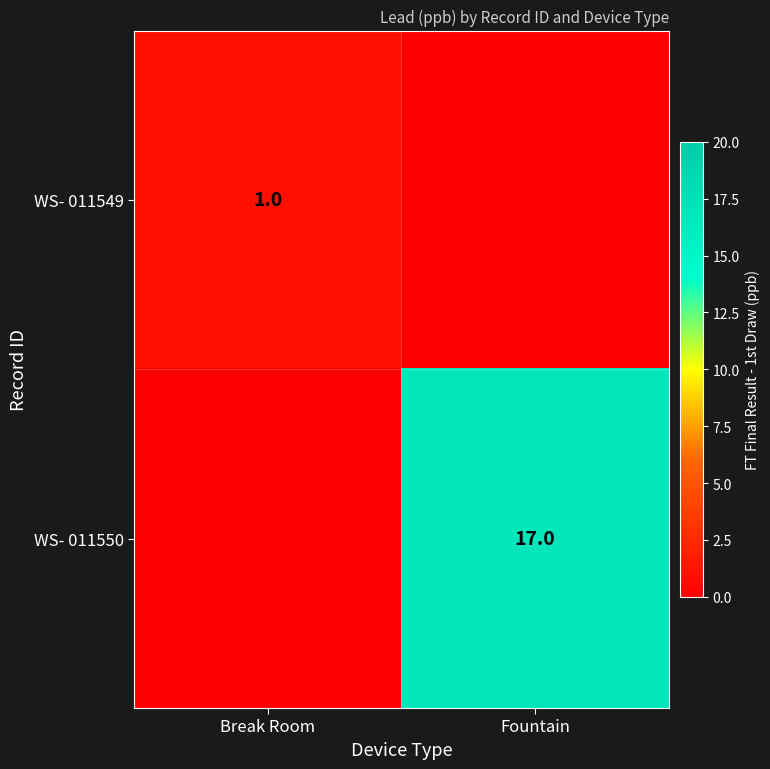

Which category has the lowest value across all series?

Fountain